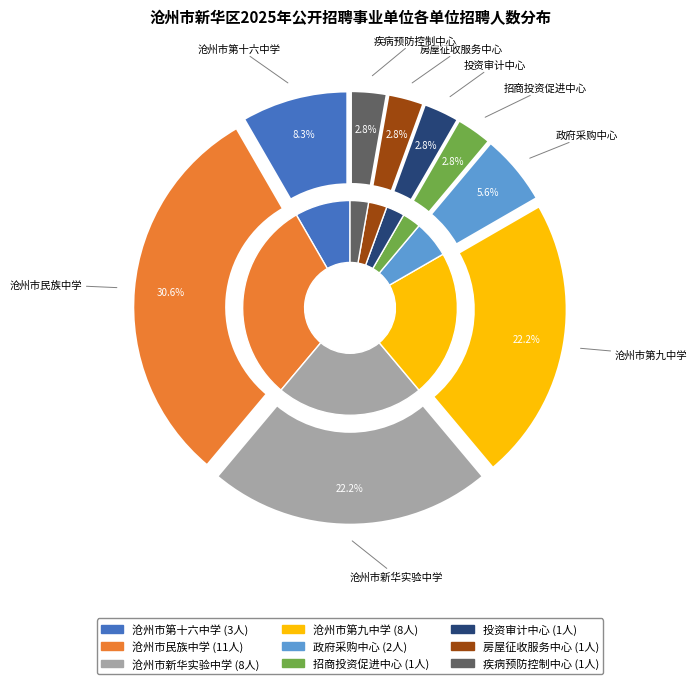

What percentage is the 招商投资促进中心 slice, to the nearest percent?

3%